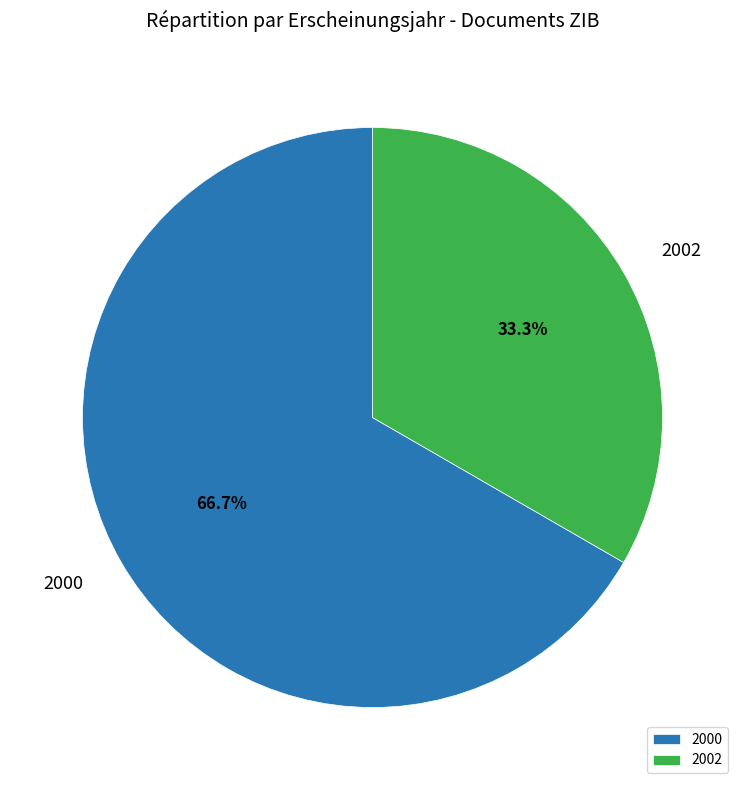

Is the sum of 2002 and 2000 greater than half?

Yes